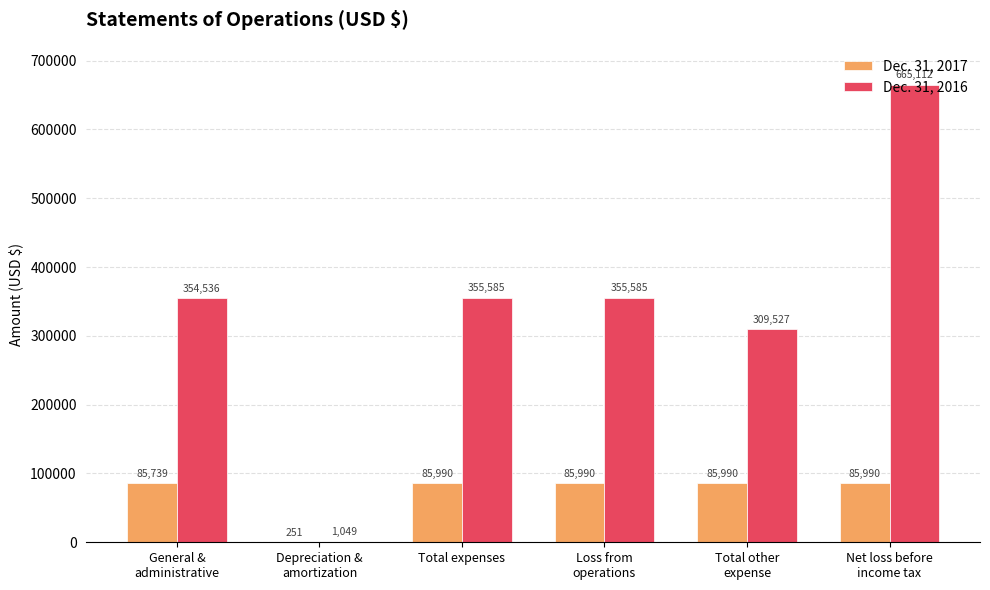

What value does the Dec. 31, 2017 series have at Loss from
operations?

85990